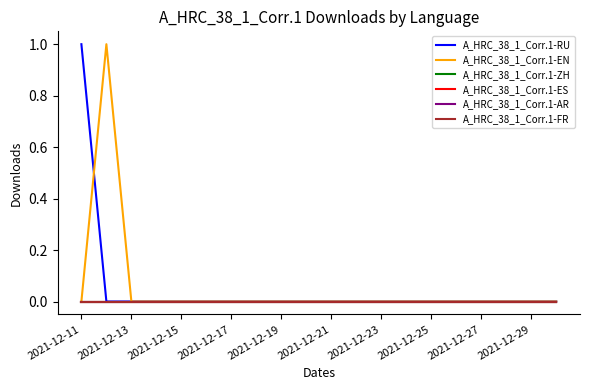

Does the chart display data point markers on the line(s)?

No